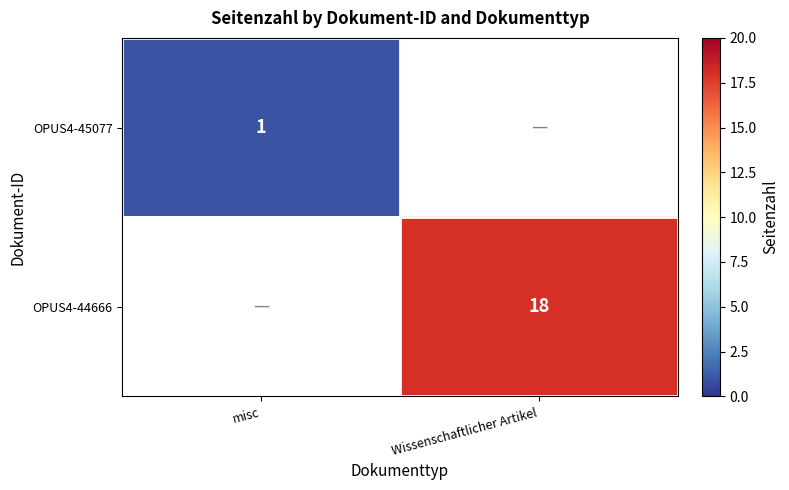

Count the number of data series in this chart.

2